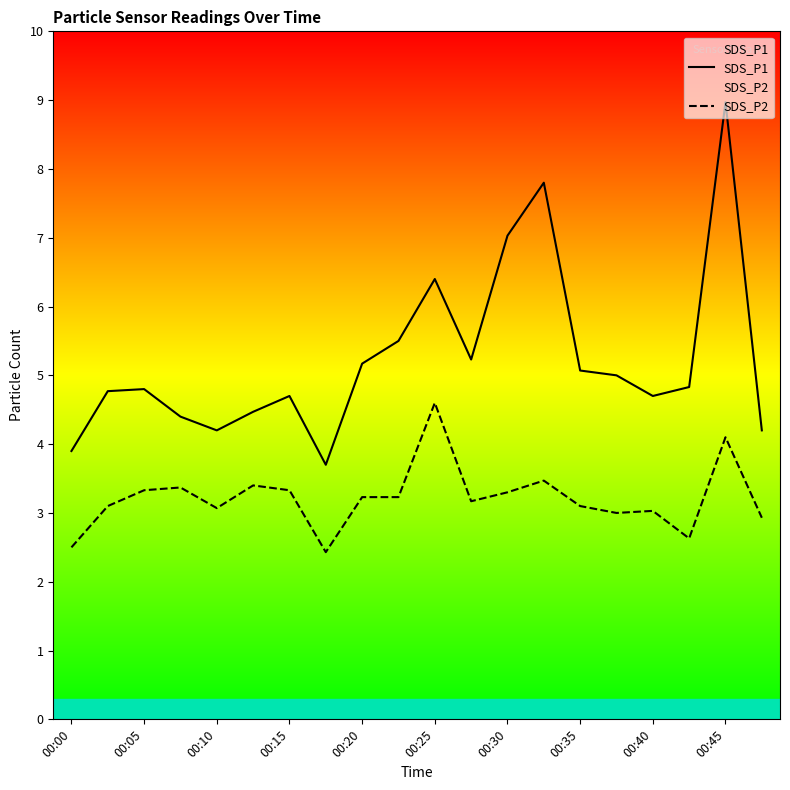

How many distinct data groups are displayed?

2